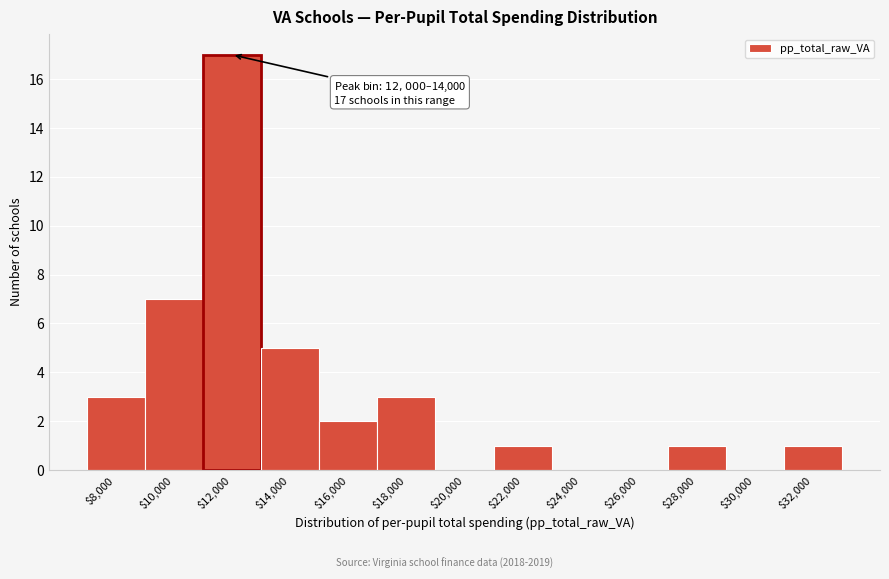

At which label is the value closest to 8?

$10,000